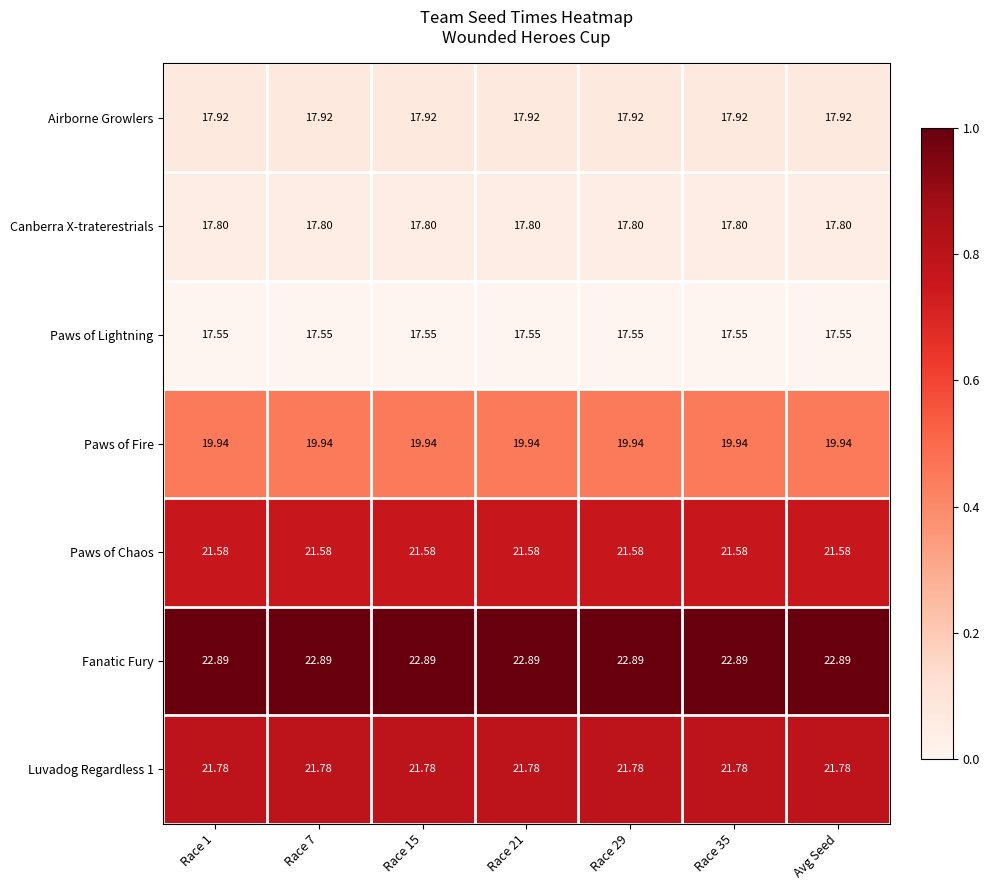

What is the difference between the highest and lowest values at Race 7?

5.3